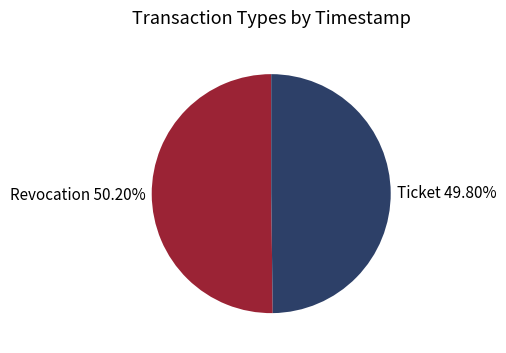

What percentage is the Revocation slice, to the nearest percent?

50%